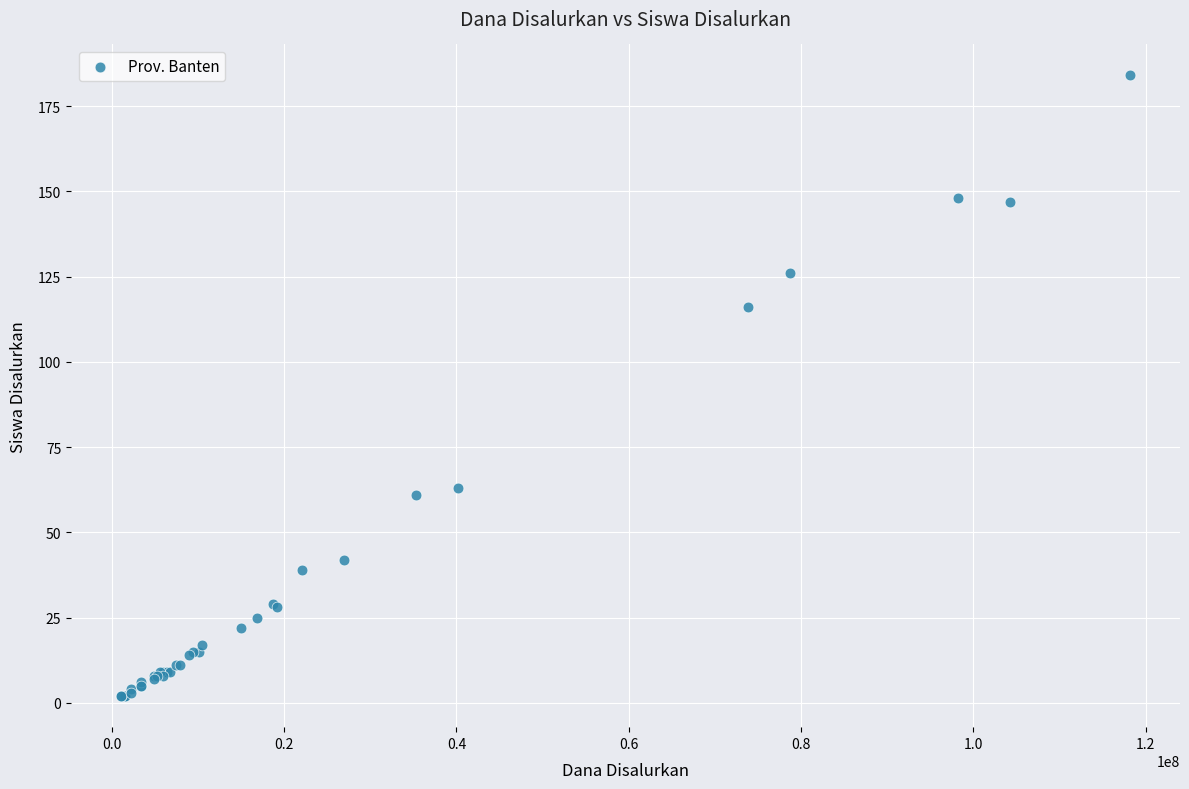

What Y value in the scatter plot is closest to 93?

116